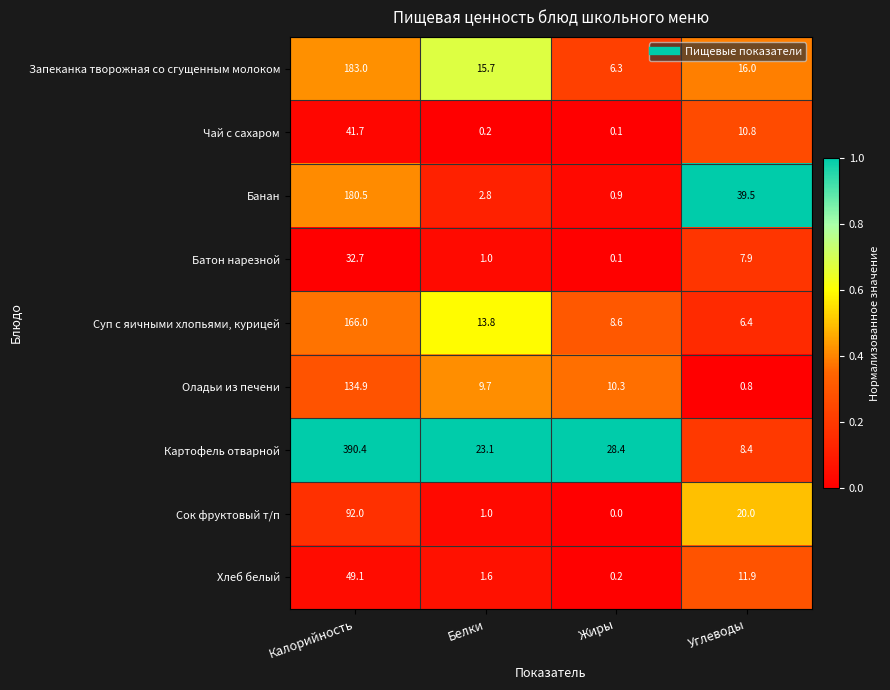

Between Калорийность and Белки, which series saw the biggest shift?

Картофель отварной